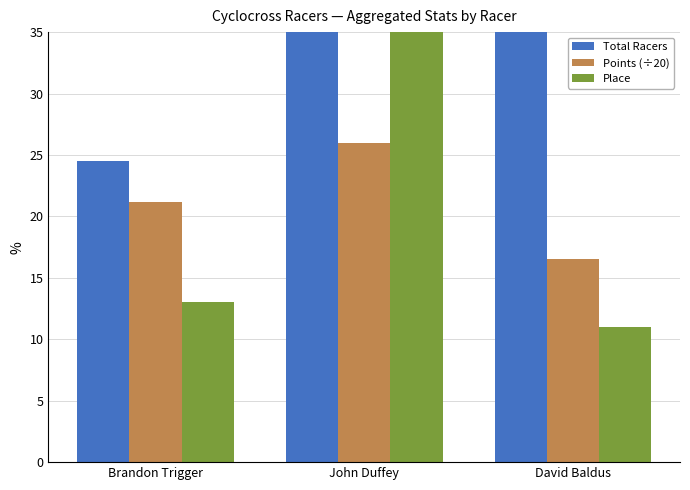

Which series has the largest range (max minus min)?

Total Racers